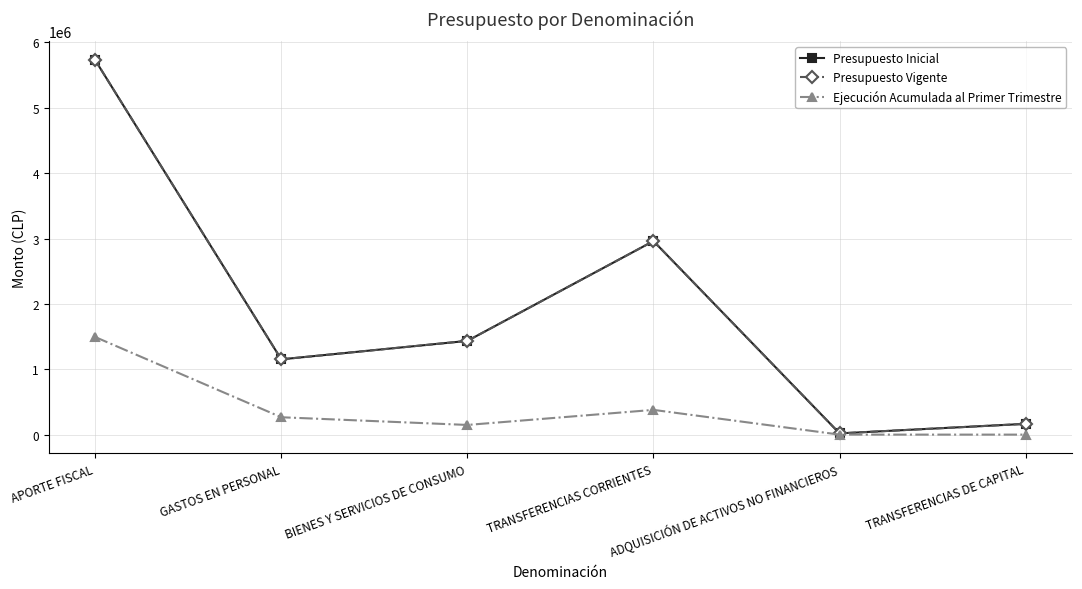

How many lines are shown in the chart?

3